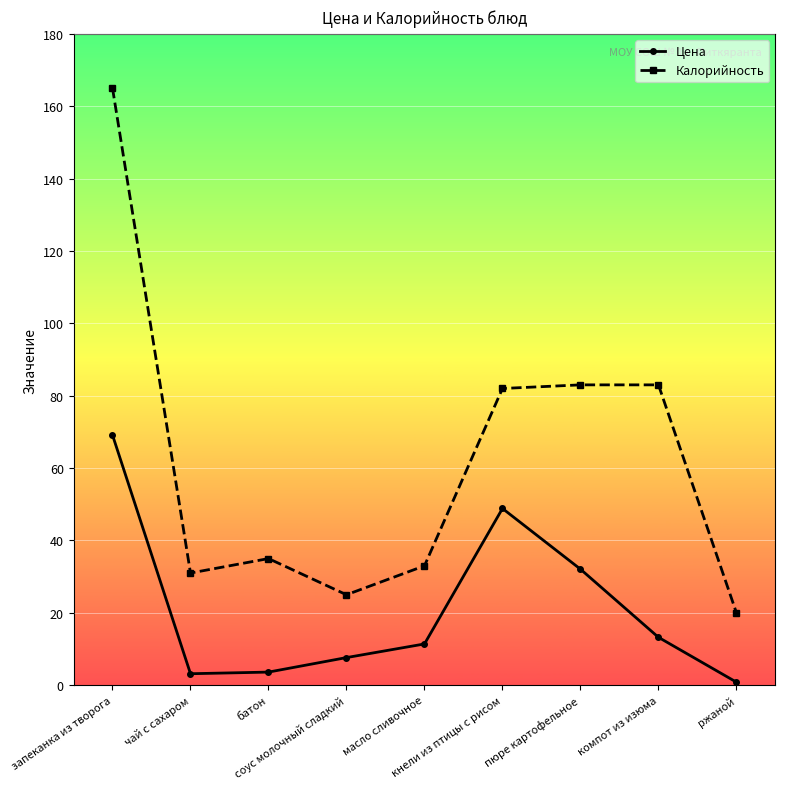

What is the highest value of the Цена series?

69.1